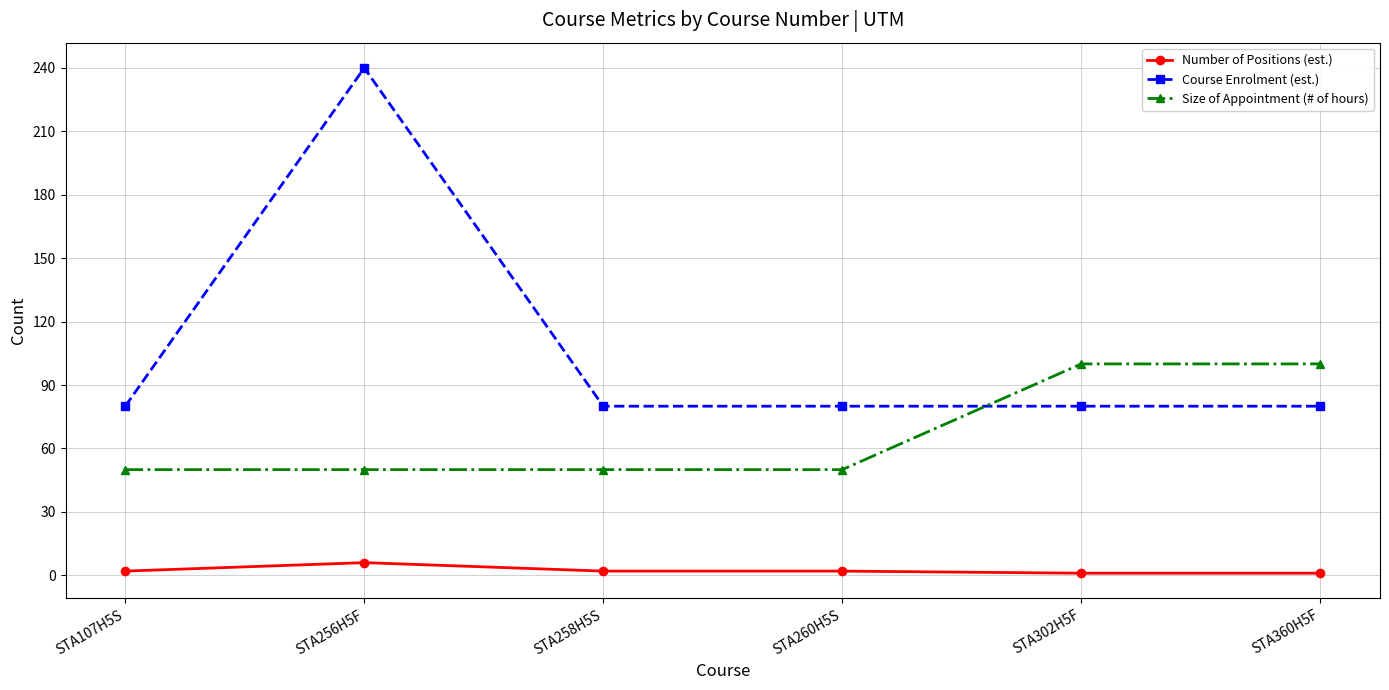

What is the difference between the maximum and second lowest values in the Course Enrolment (est.) series?

160